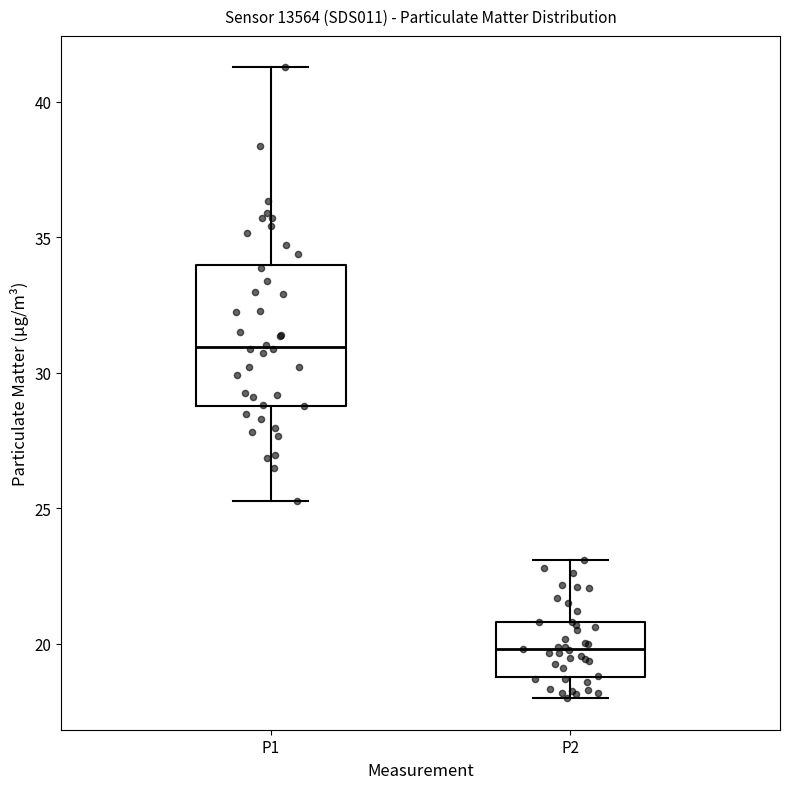

Reading left to right, transcribe this box plot: for each box, give where its median line is, the range the box spans, and where its two whiskers end, as read against the y-axis. The values are not printed on the chart, so give them approximately, as read against the axis.

P1: median 31.0, box 29.0 to 34.0, whiskers 25.5 to 41.5
P2: median 20.0, box 19.0 to 21.0, whiskers 18.0 to 23.0